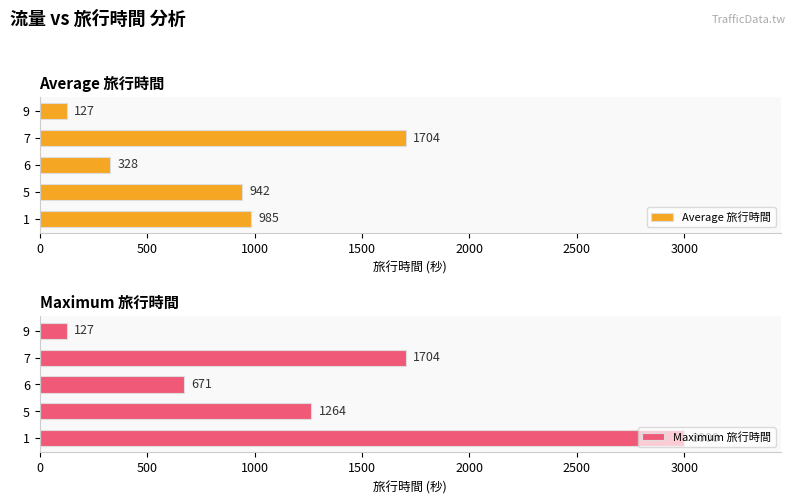

The value of Average 旅行時間 at 6 is 120.3. True or false?

False